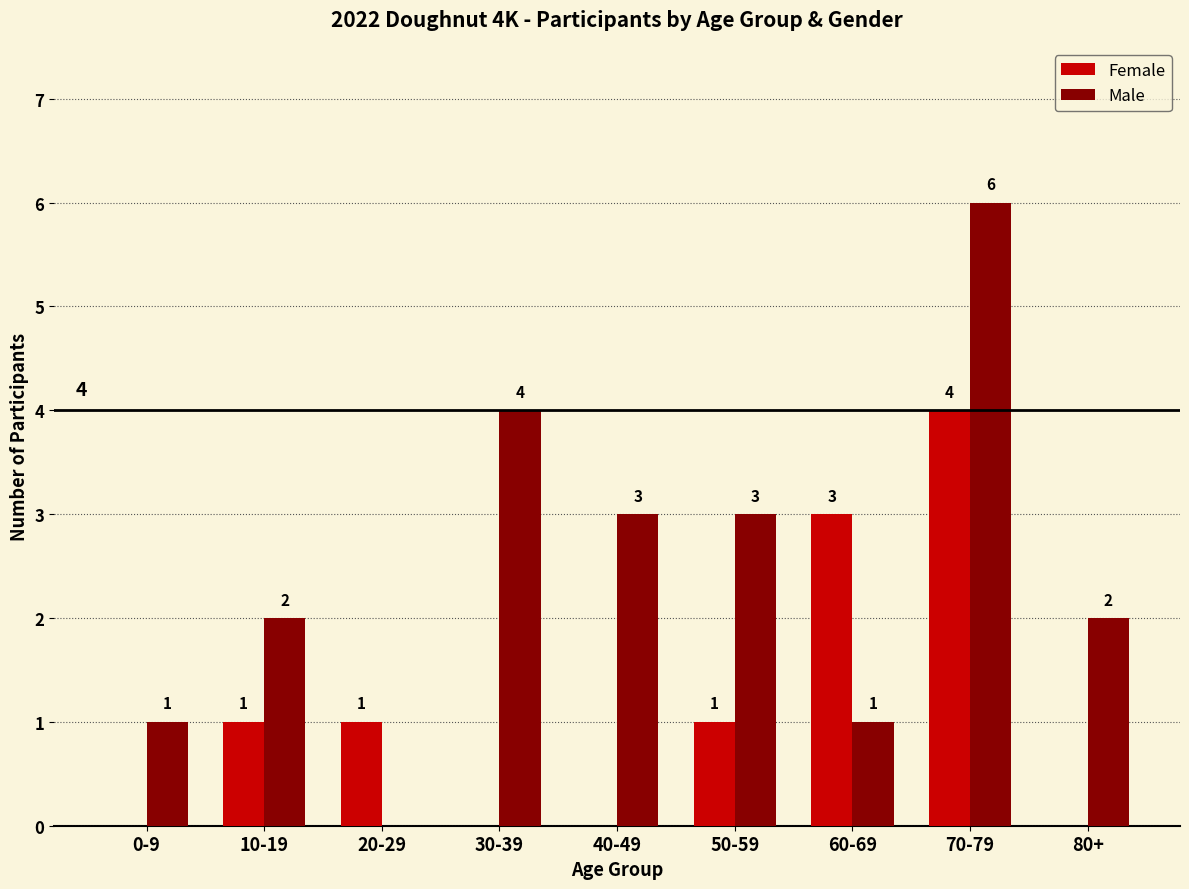

How many positive values does the Male series have?

8